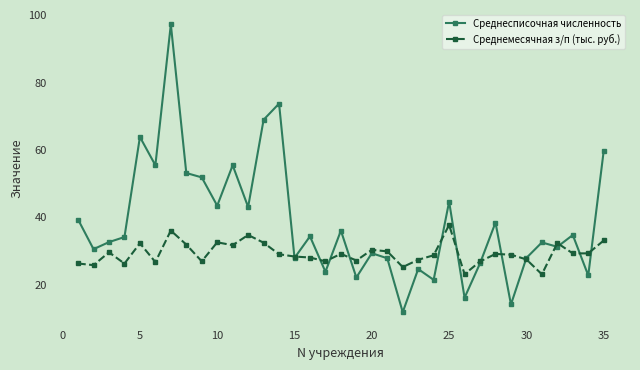

How many interior local valleys does the Среднесписочная численность series have?

13